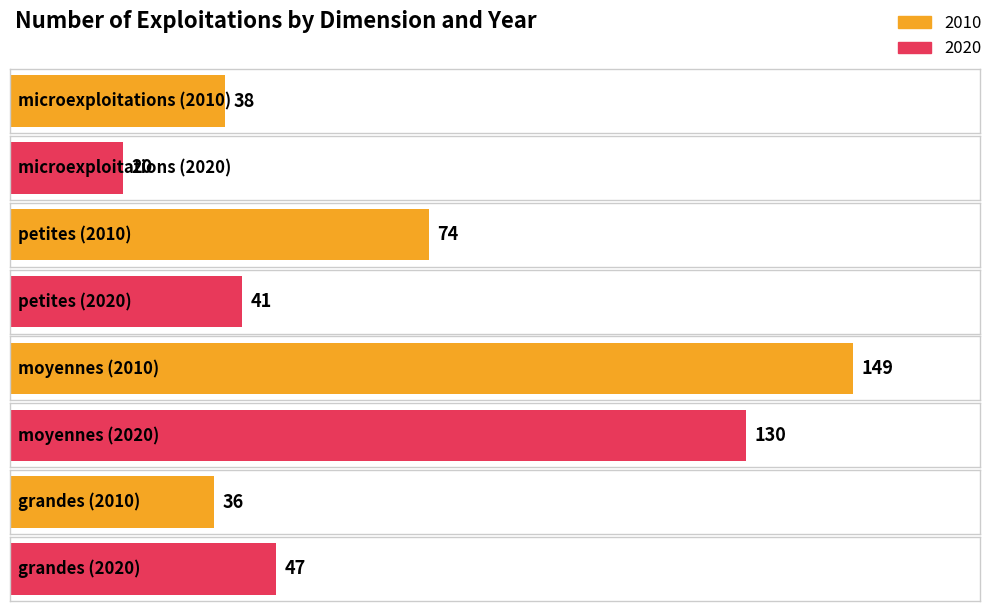

Reading left to right, extract all data points from this chart.

2010: 38	74	149	36
2020: 20	41	130	47